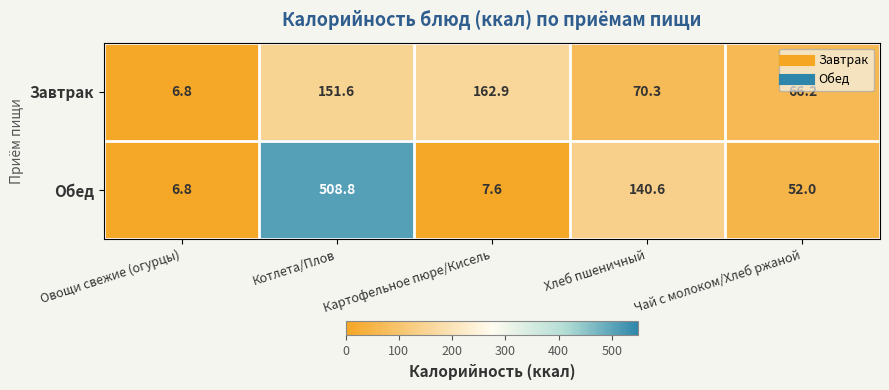

List the series in order of their peak value, highest first.

Обед, Завтрак